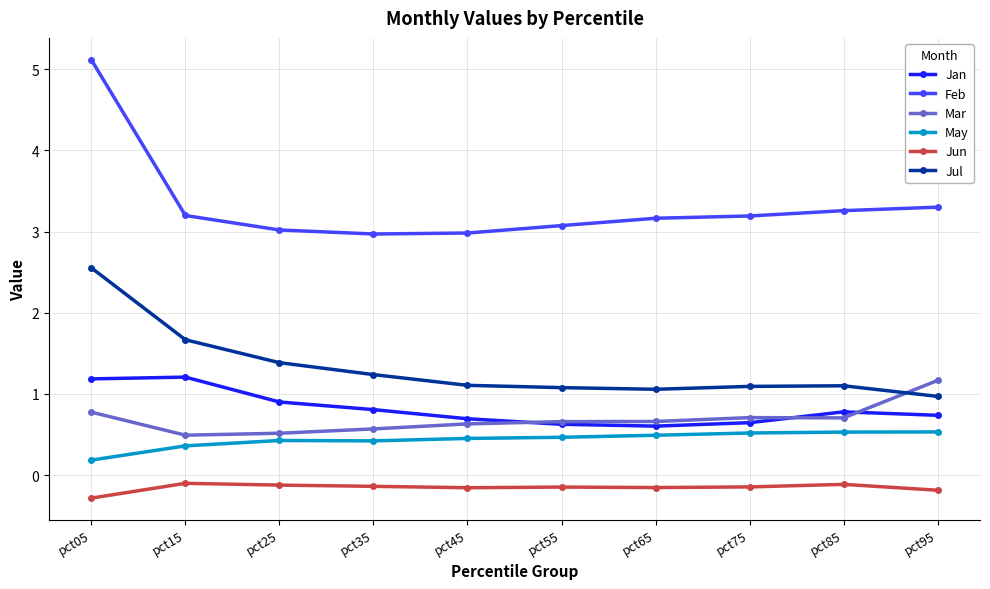

What is the approximate value of Jul at pct95?

1.0